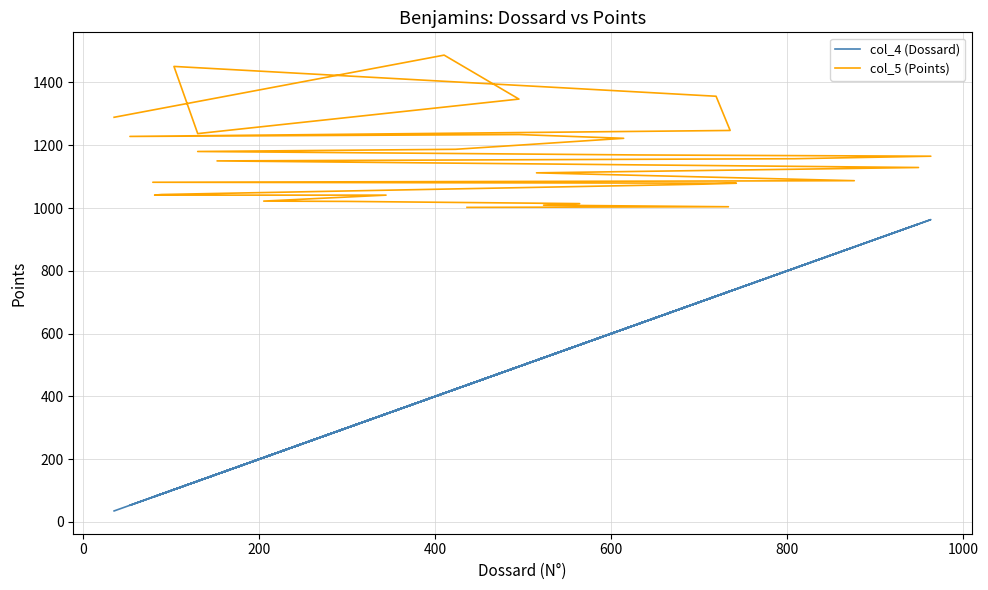

True or false: col_4 (Dossard) and col_5 (Points) cross at least once.

False